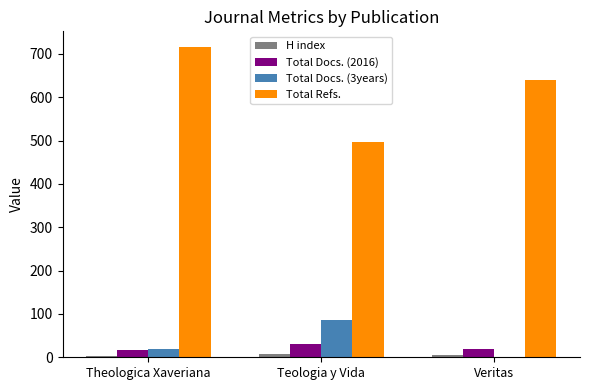

Between Theologica Xaveriana and Veritas, which series saw the biggest shift?

Total Refs.